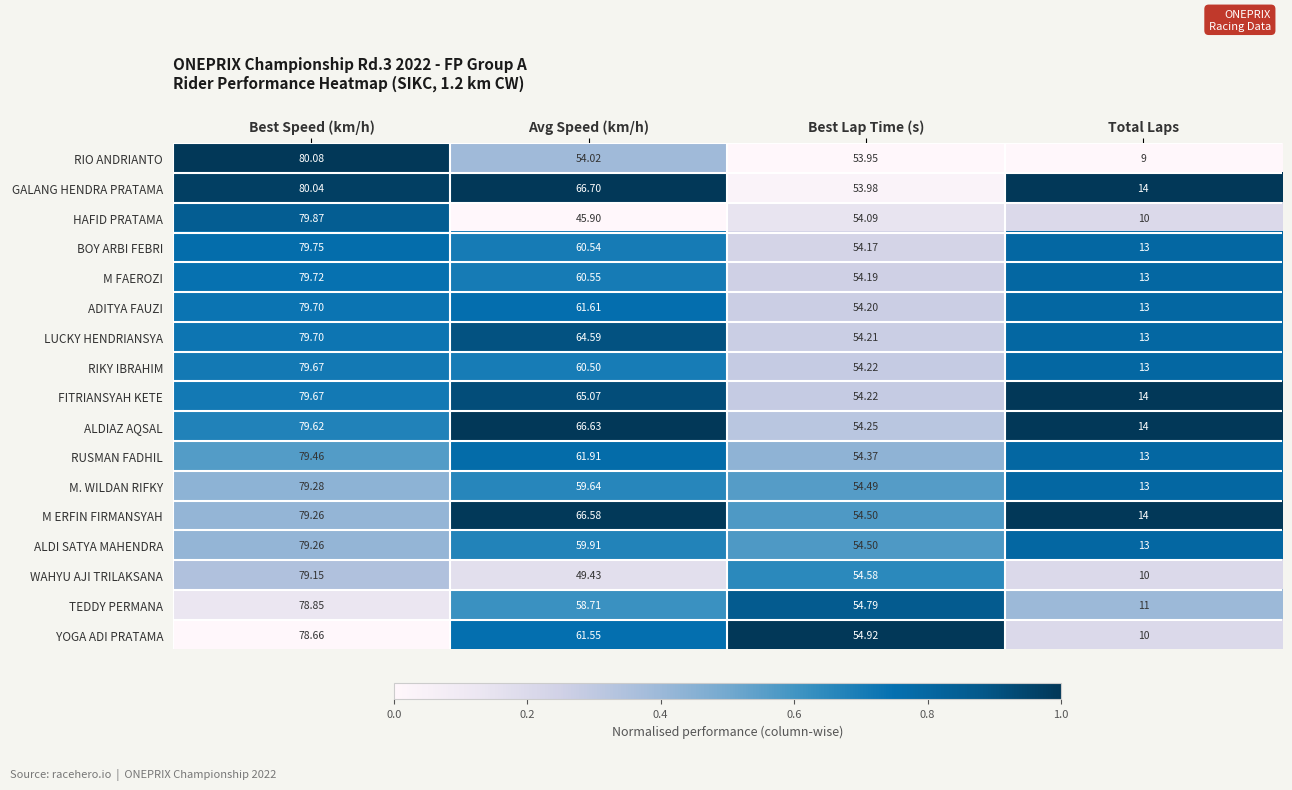

Which series has the largest total across all categories?

GALANG HENDRA PRATAMA